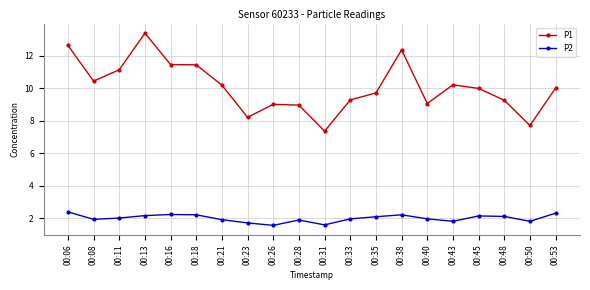

What is the spread (max minus min) of values at 00:18?

9.2